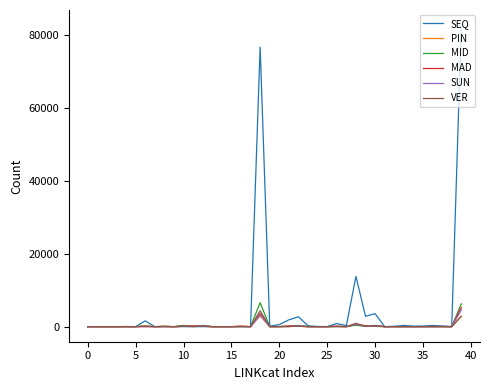

What is the greatest value displayed?

82711